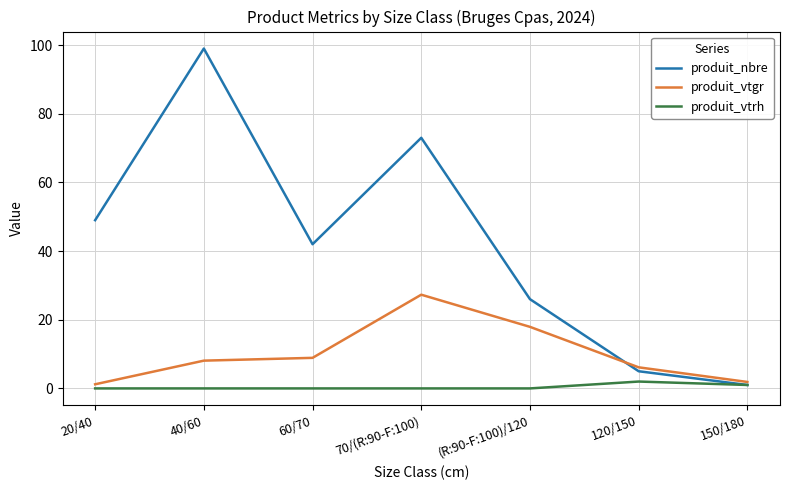

List the series in order of their overall mean, highest first.

produit_nbre, produit_vtgr, produit_vtrh